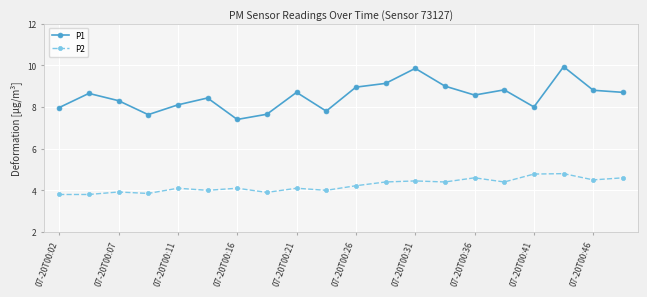

How many interior local valleys does the P1 series have?

5